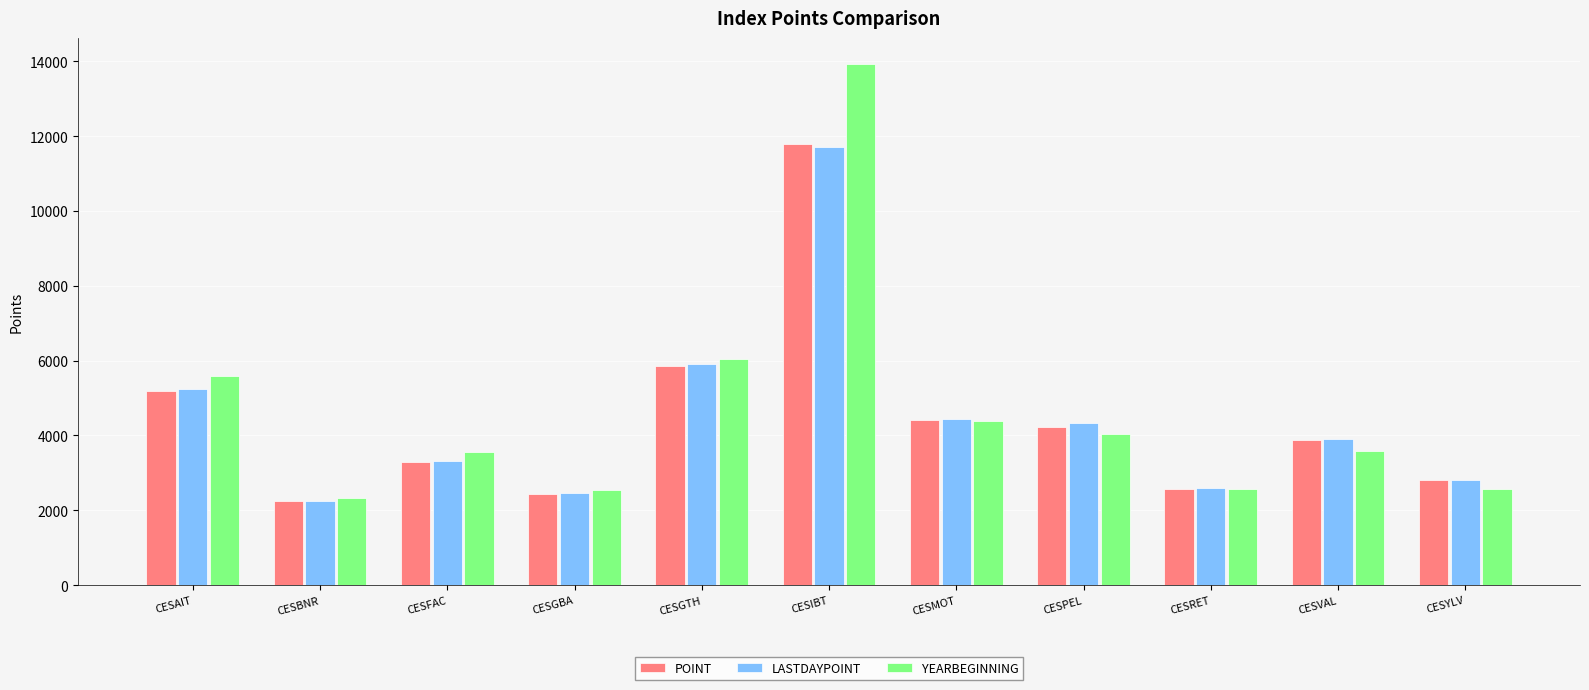

How many values in the YEARBEGINNING series are below 3572?

5